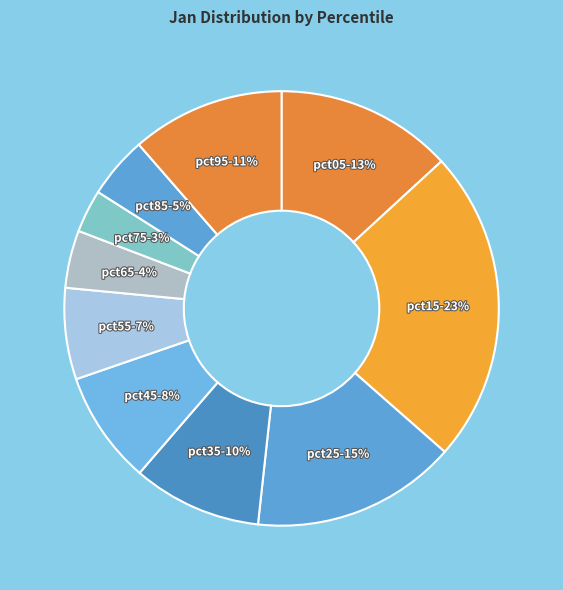

To the nearest percent, what is the average slice percentage?

10%